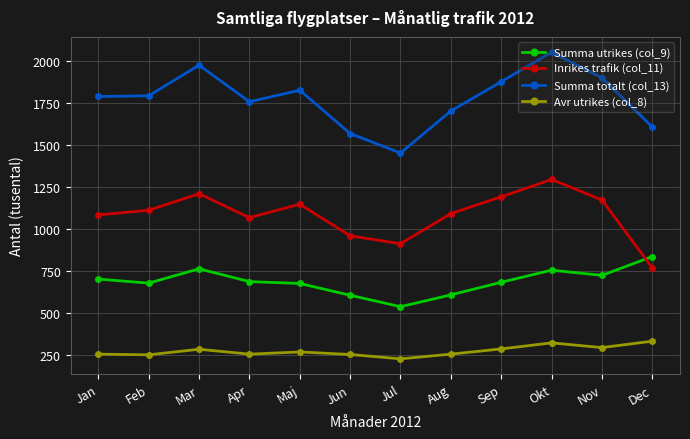

The Avr utrikes (col_8) series shows 335 at Dec. True or false?

True